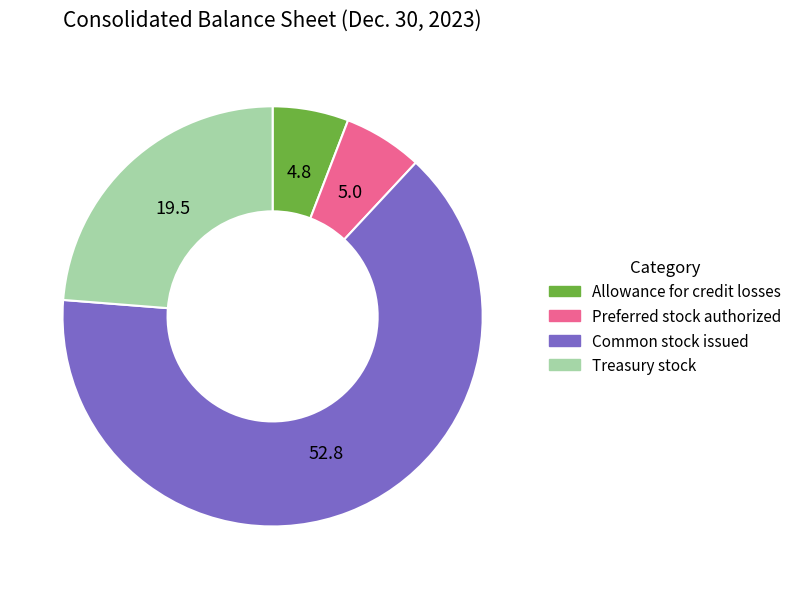

True or false: Treasury stock accounts for 16% of the total.

False